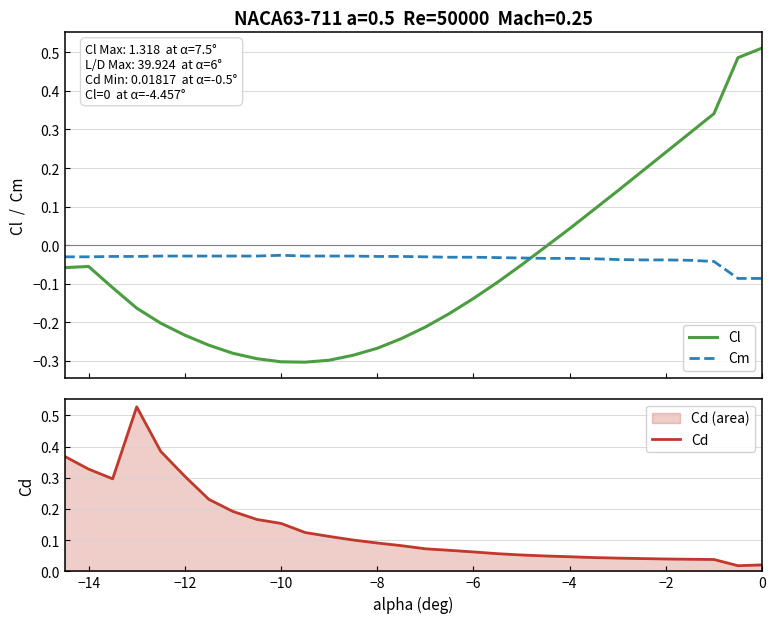

How many times do Cm and Cl cross each other?

1